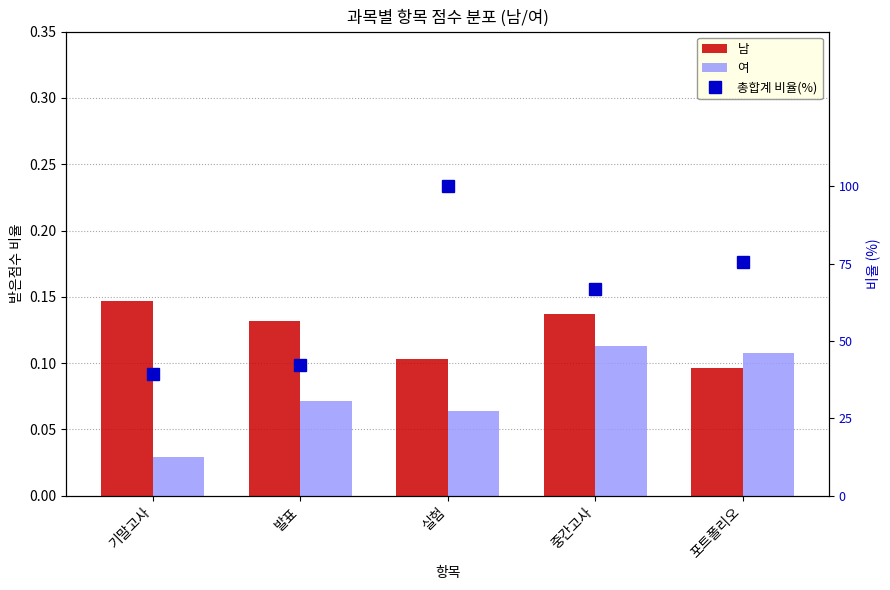

Reading right to left, what are all the values shown in this chart?

남: 0.1	0.1	0.1	0.1	0.1
여: 0.1	0.1	0.1	0.1	0.0
총합계 비율(%): 75.5	66.7	100.0	42.2	39.2